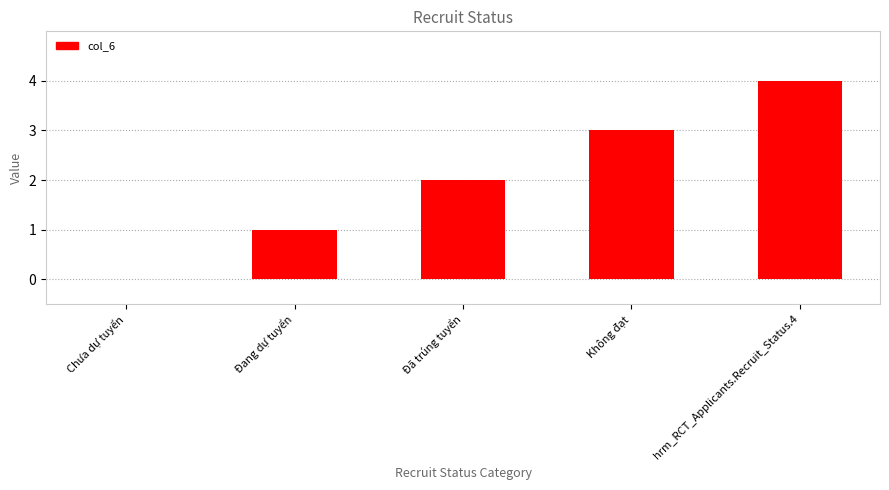

What is the change in value from Chưa dự tuyển to hrm_RCT_Applicants.Recruit_Status.4?

+4